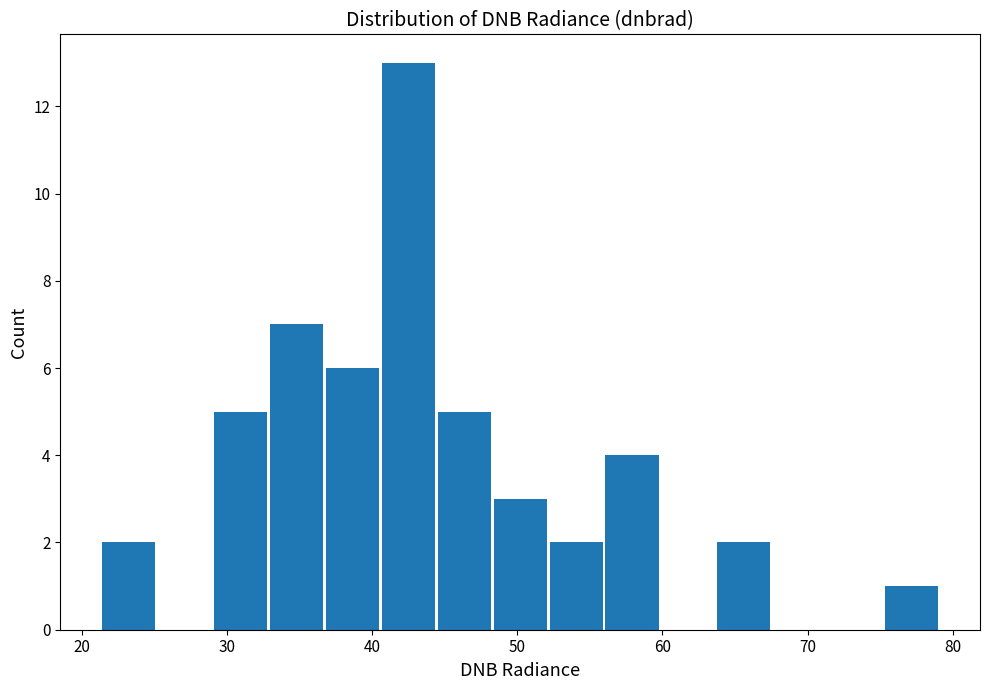

Around what value on the x-axis is the tallest bar? Give the approximate position of its centre, as read against the axis.

42